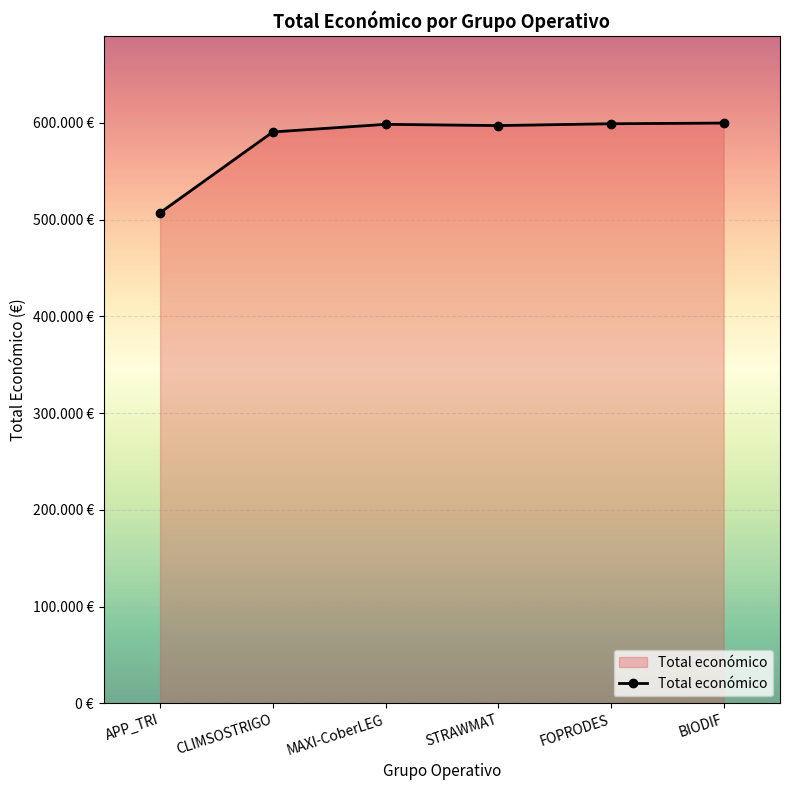

Does the chart have visible grid lines?

Yes